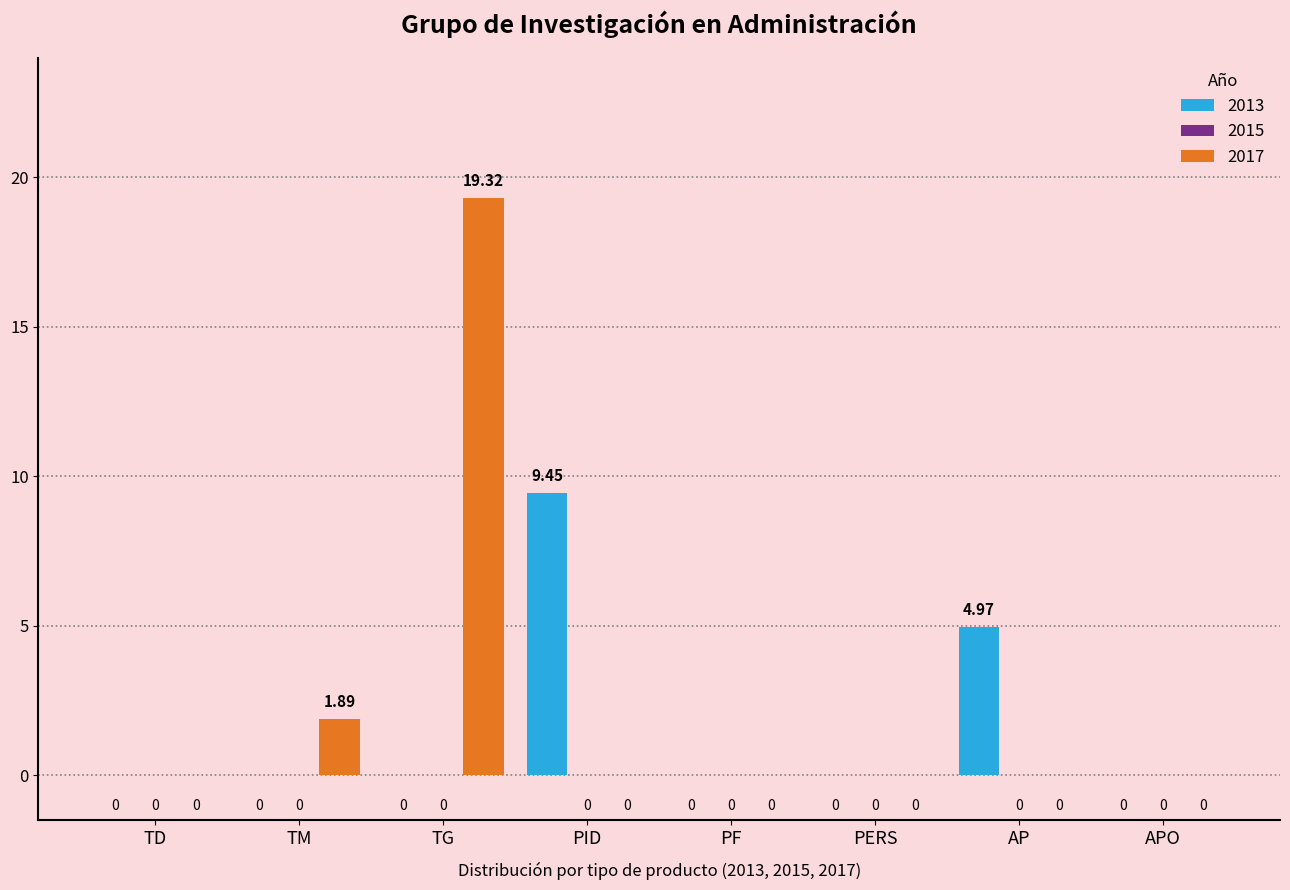

Which series has the largest total across all categories?

2017